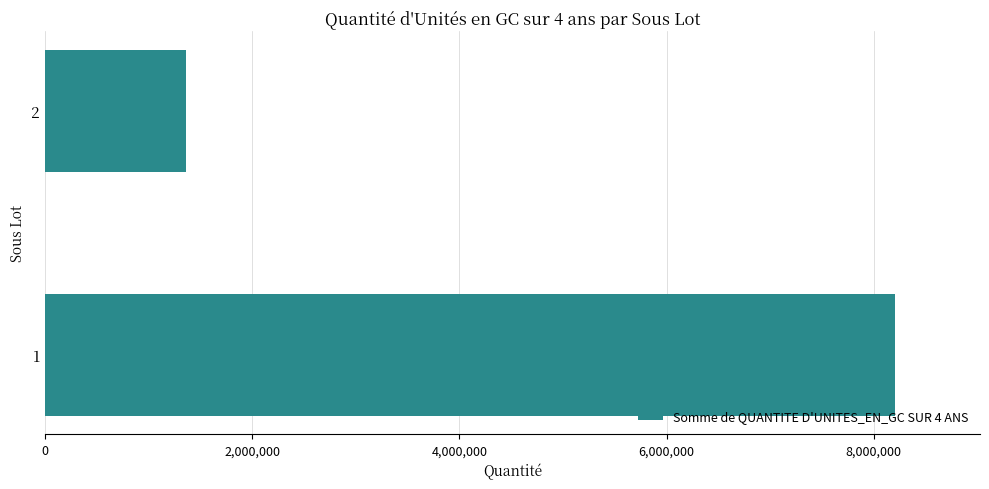

What is the minimum value shown in the chart?

1363612